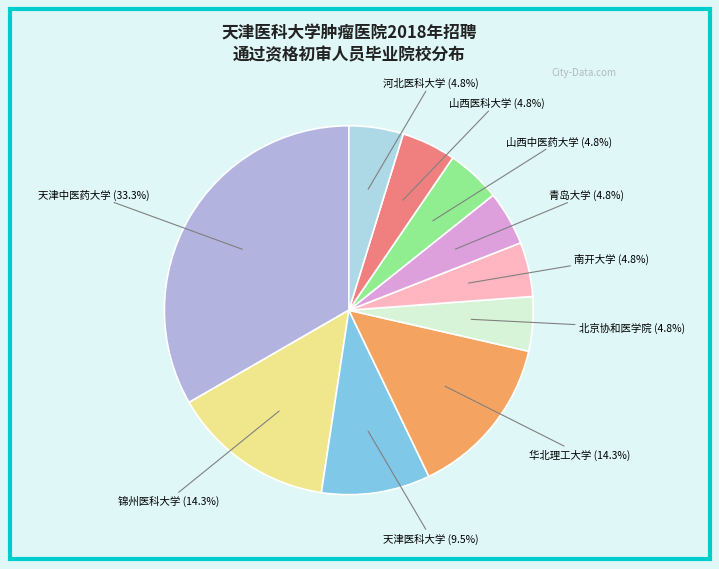

Is 青岛大学 the majority of the pie?

No